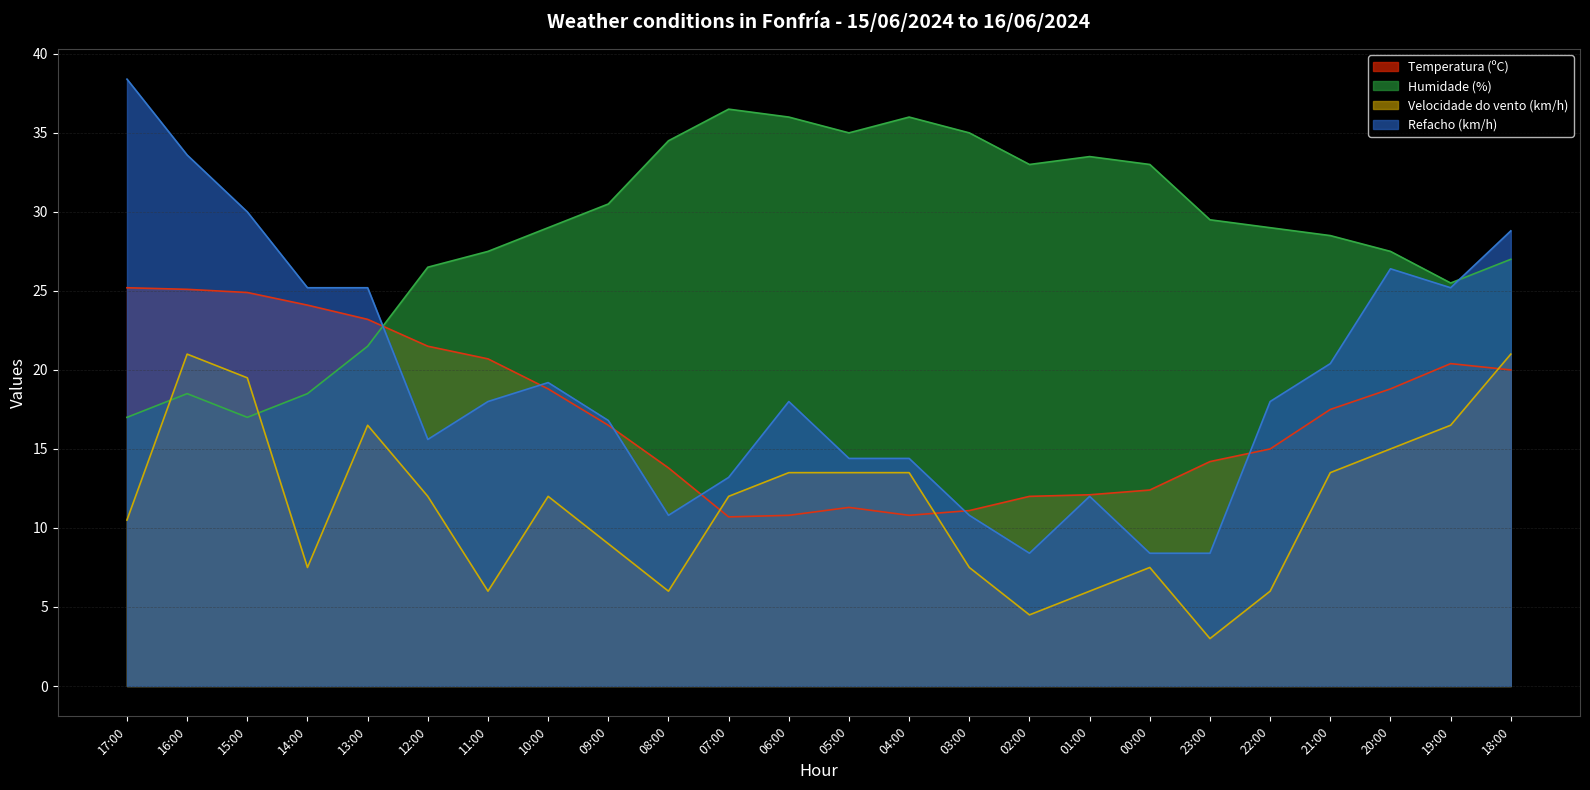

Between which two adjacent categories do Velocidade do vento (km/h) and Temperatura (ºC) first intersect?

08:00 and 07:00